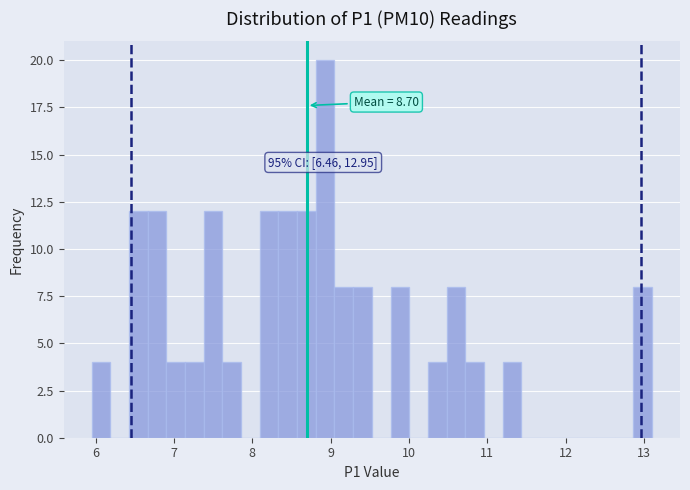

Read against the x-axis, roughly where is the centre of the tallest bar?

8.9